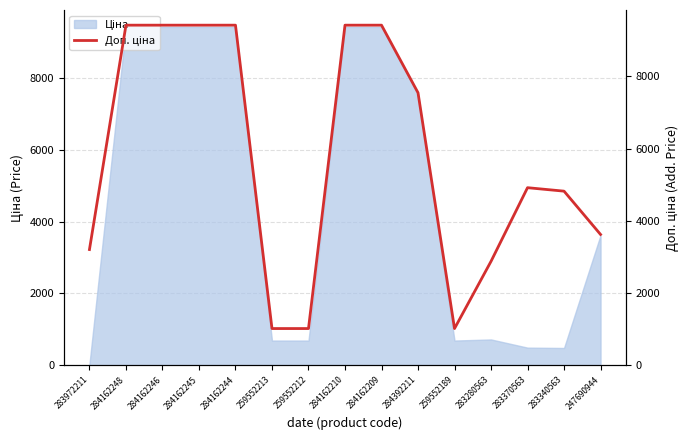

Which category has the highest value across all series?

284162248